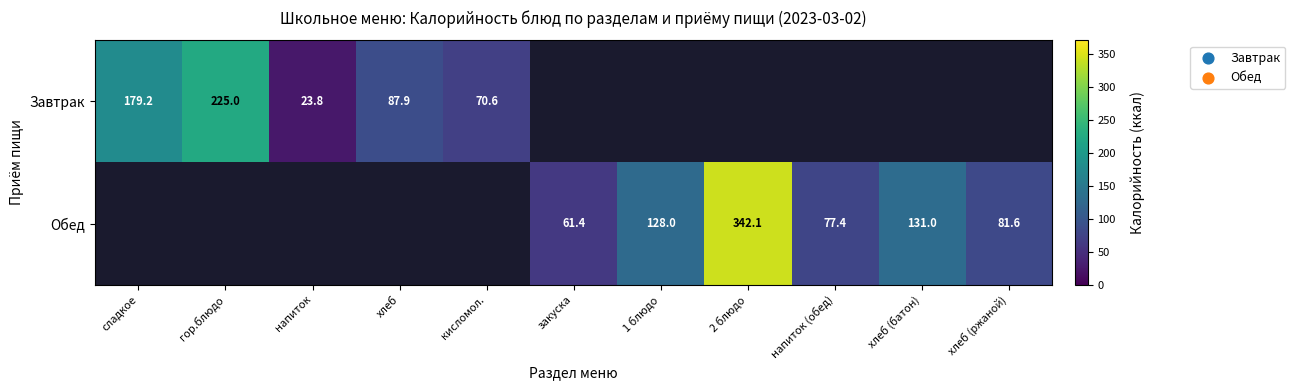

Count the number of categories in the chart.

11